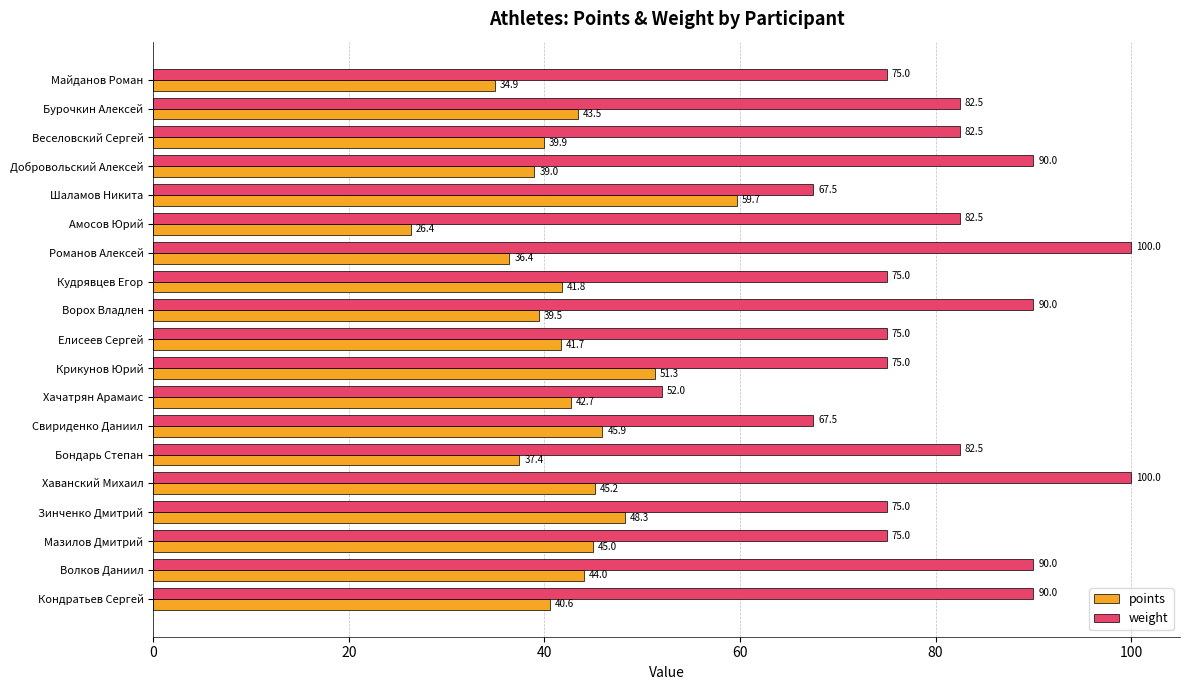

What is the spread (max minus min) of values at Майданов Роман?

40.1